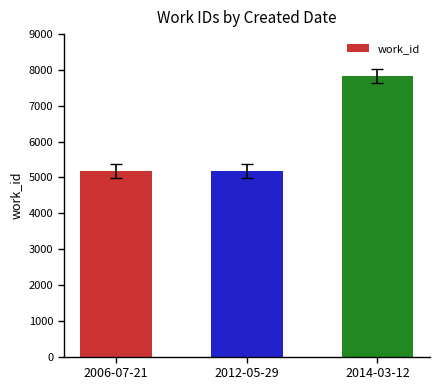

The value at 2006-07-21 is 5175. True or false?

True